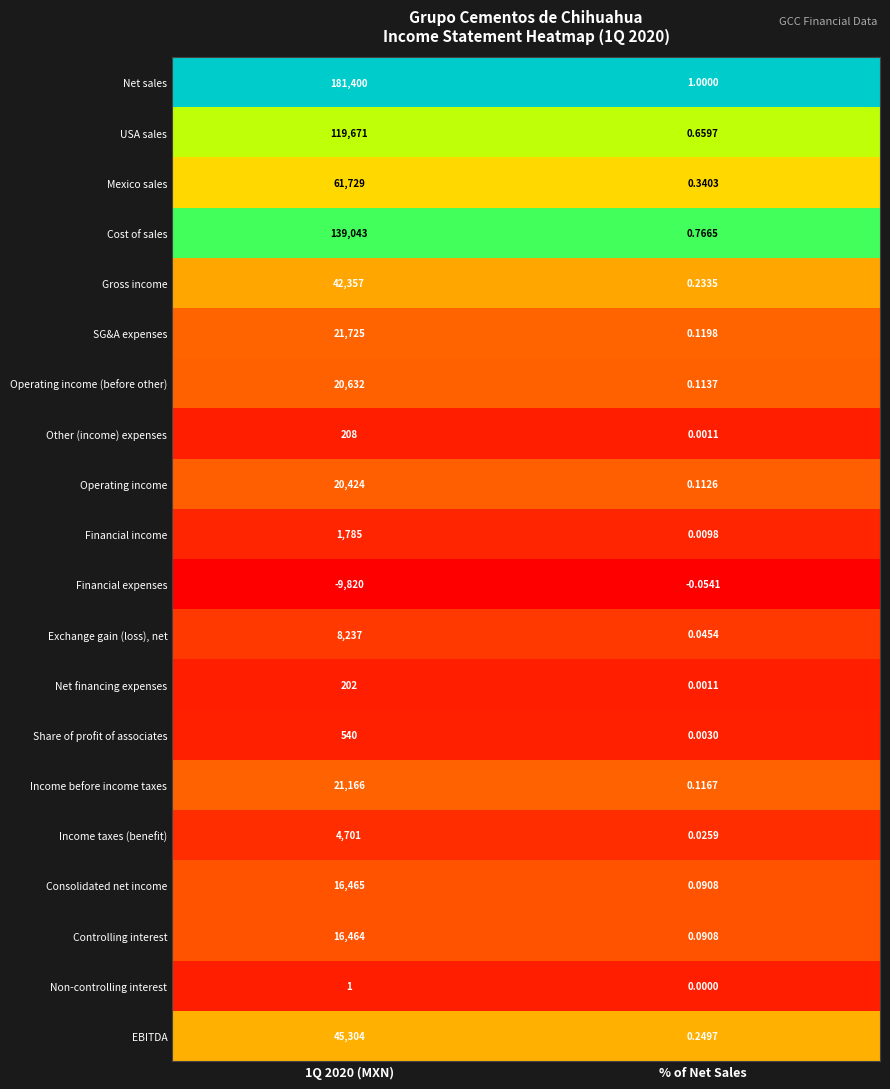

Which series has the largest range (max minus min)?

Net sales